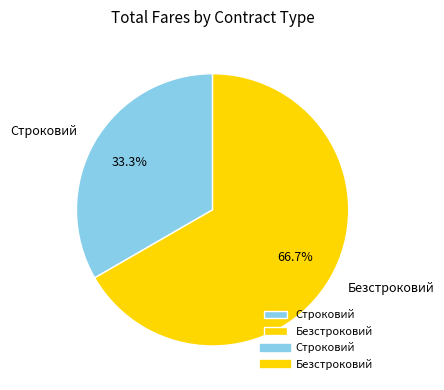

How many segments does this pie chart have?

2